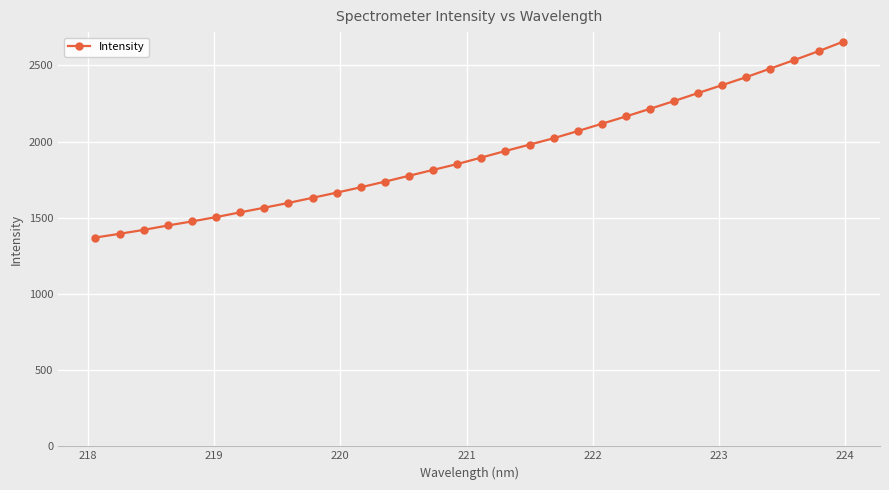

What is the value of the 7th point from the left?

1535.8